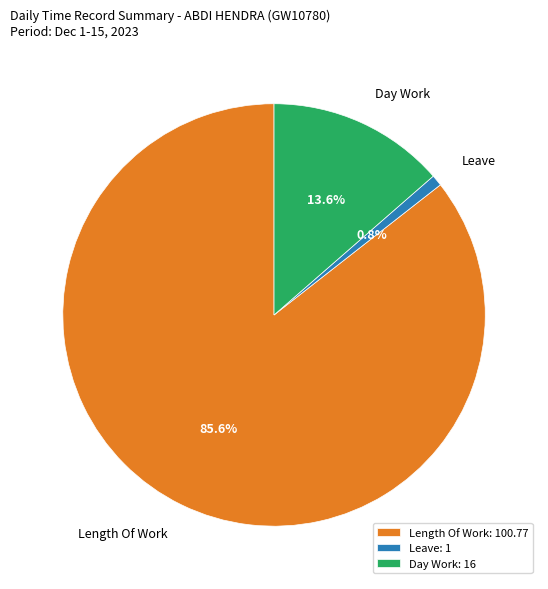

Does Length Of Work represent more than half of the total?

Yes